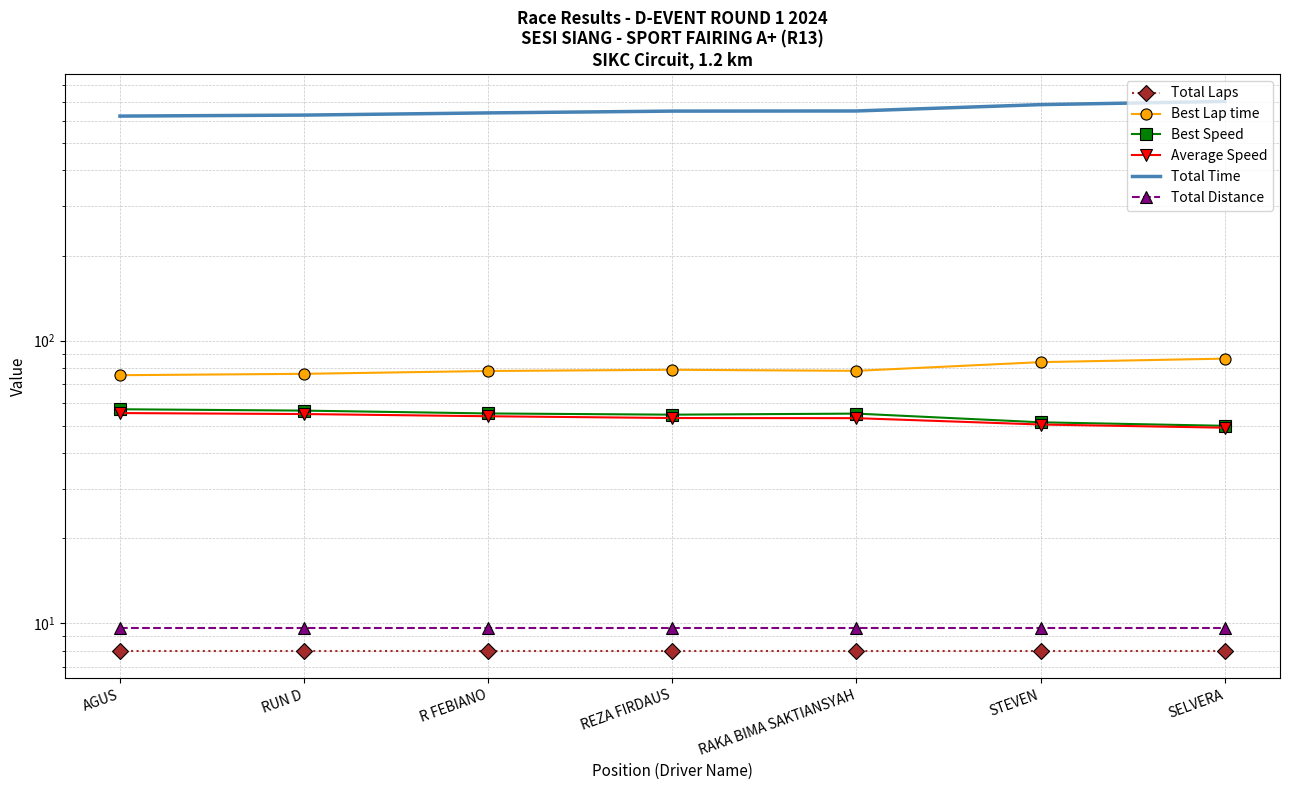

What is the sum of all Best Speed values?

380.5